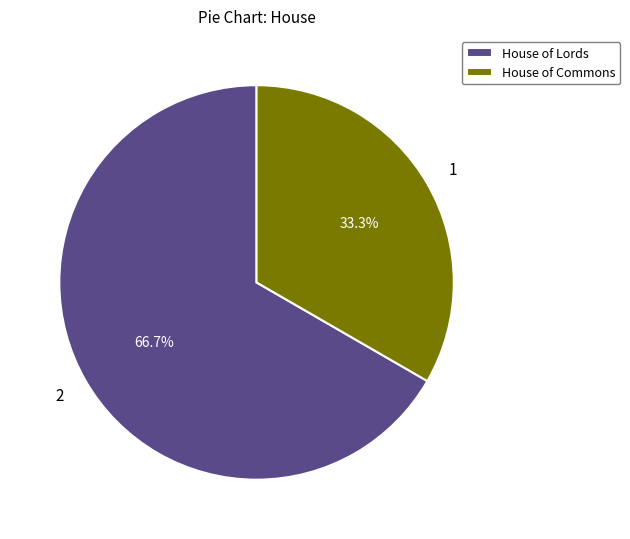

Between House of Lords and House of Commons, which is larger?

House of Lords